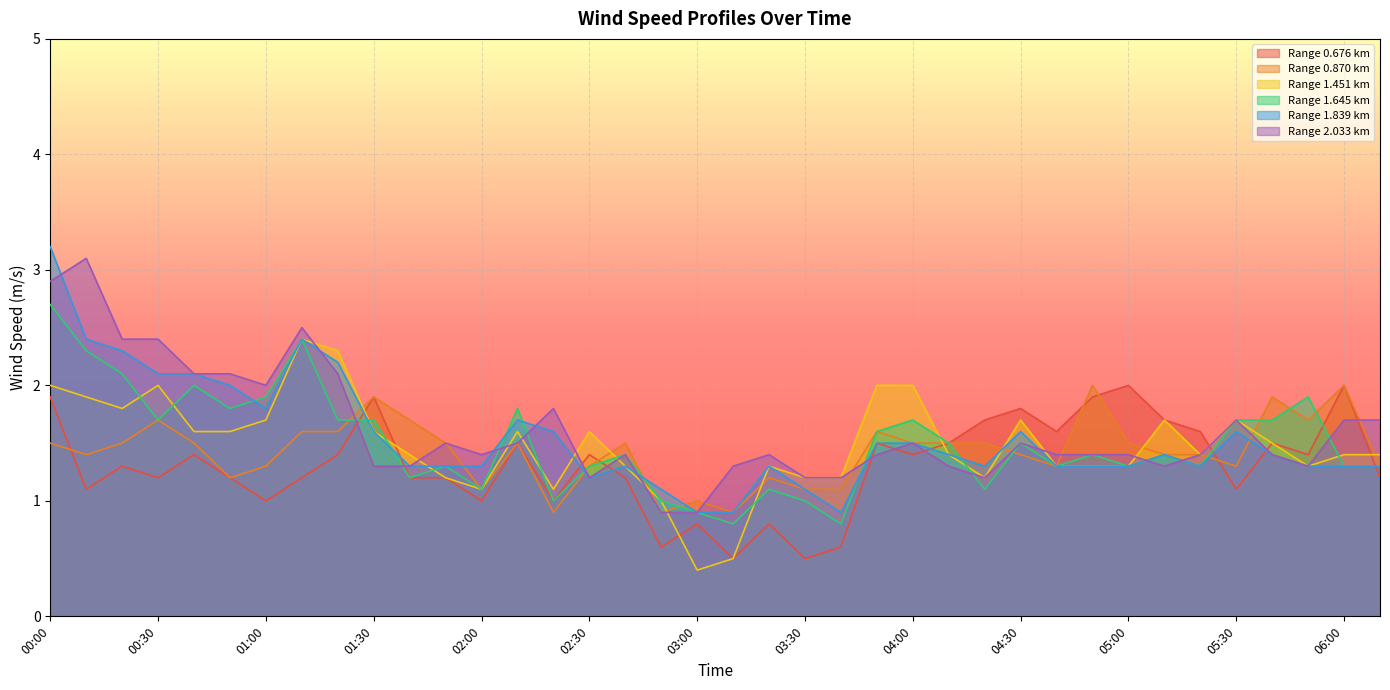

True or false: 1.839 has more than 0 interior local peaks.

True